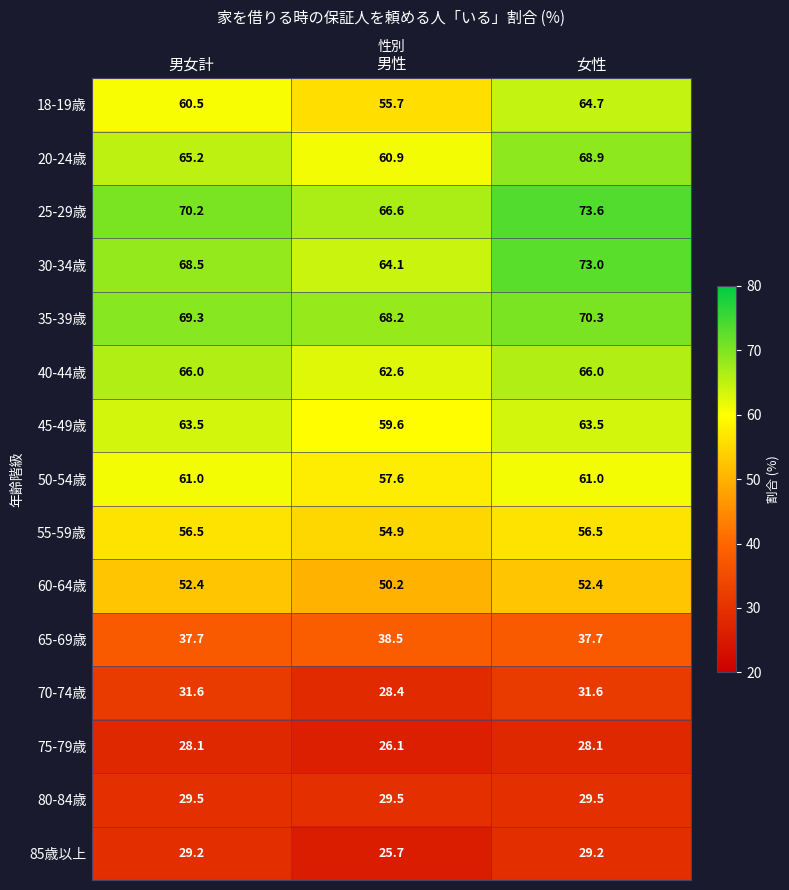

What is the lowest value of the 85歳以上 series?

25.7